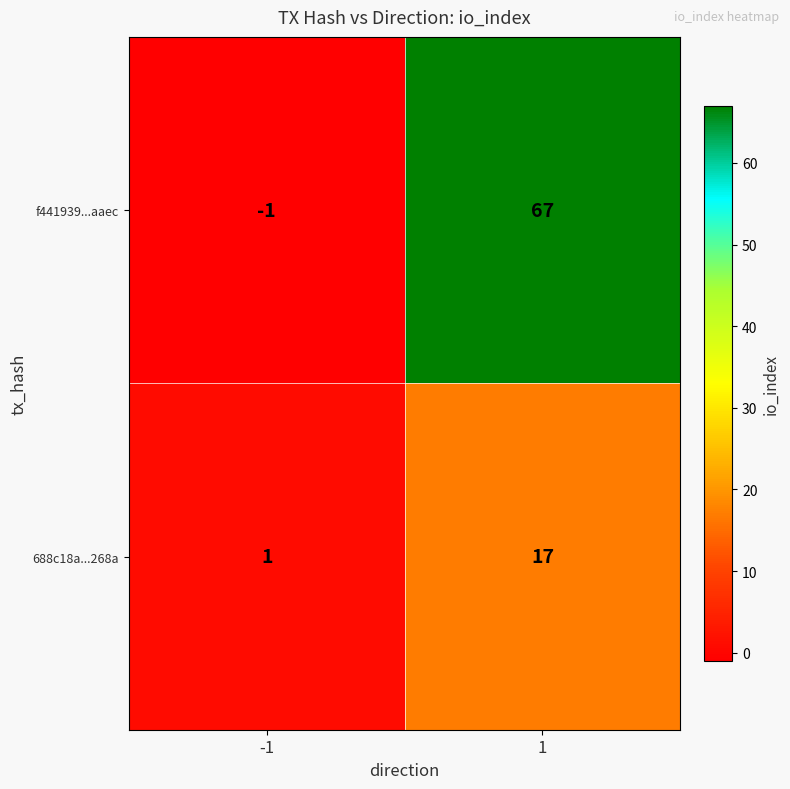

True or false: 688c18a...268a has a value of 11 at 1.

False